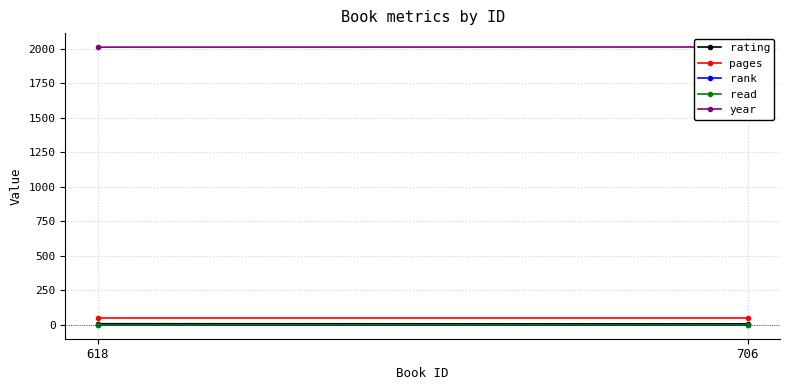

How many lines are shown in the chart?

5